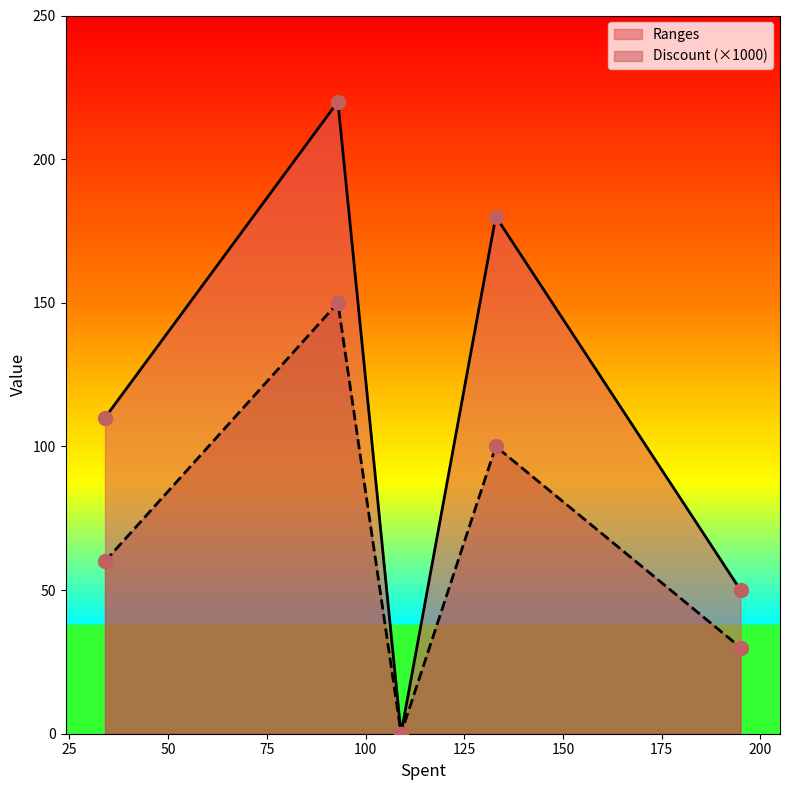

Which series reaches the maximum Y coordinate?

Ranges